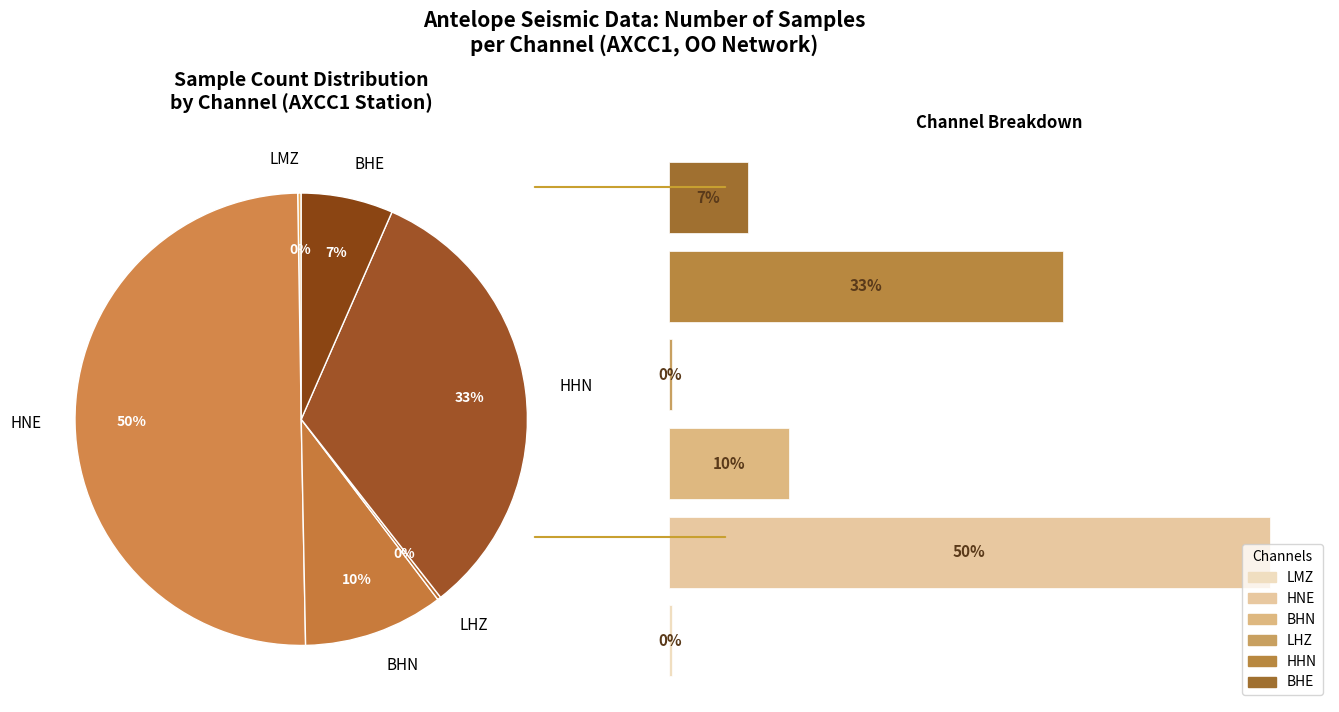

Is there any slice that represents more than half of the pie?

Yes